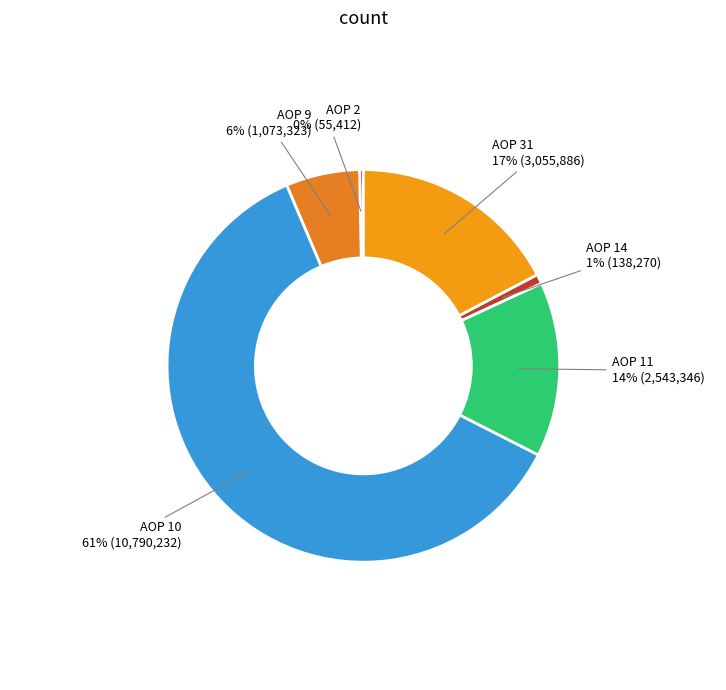

Which has a higher value, AOP 2 or AOP 11?

AOP 11